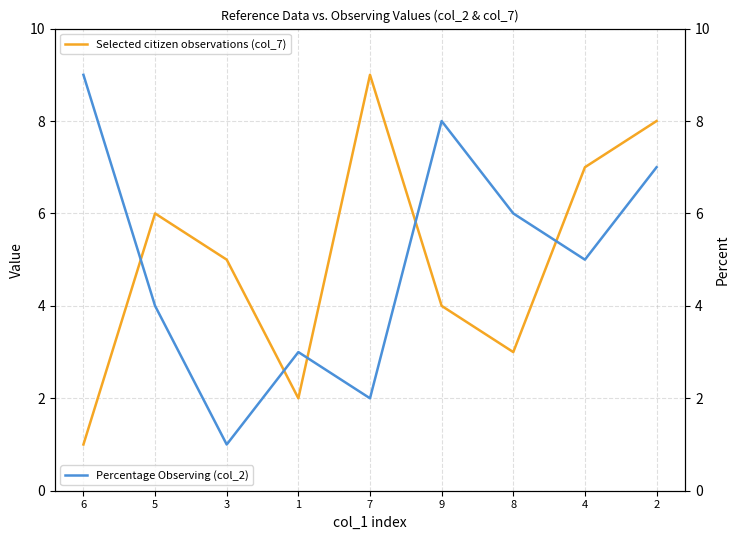

Where is the first local minimum for Percentage Observing (col_2)?

3